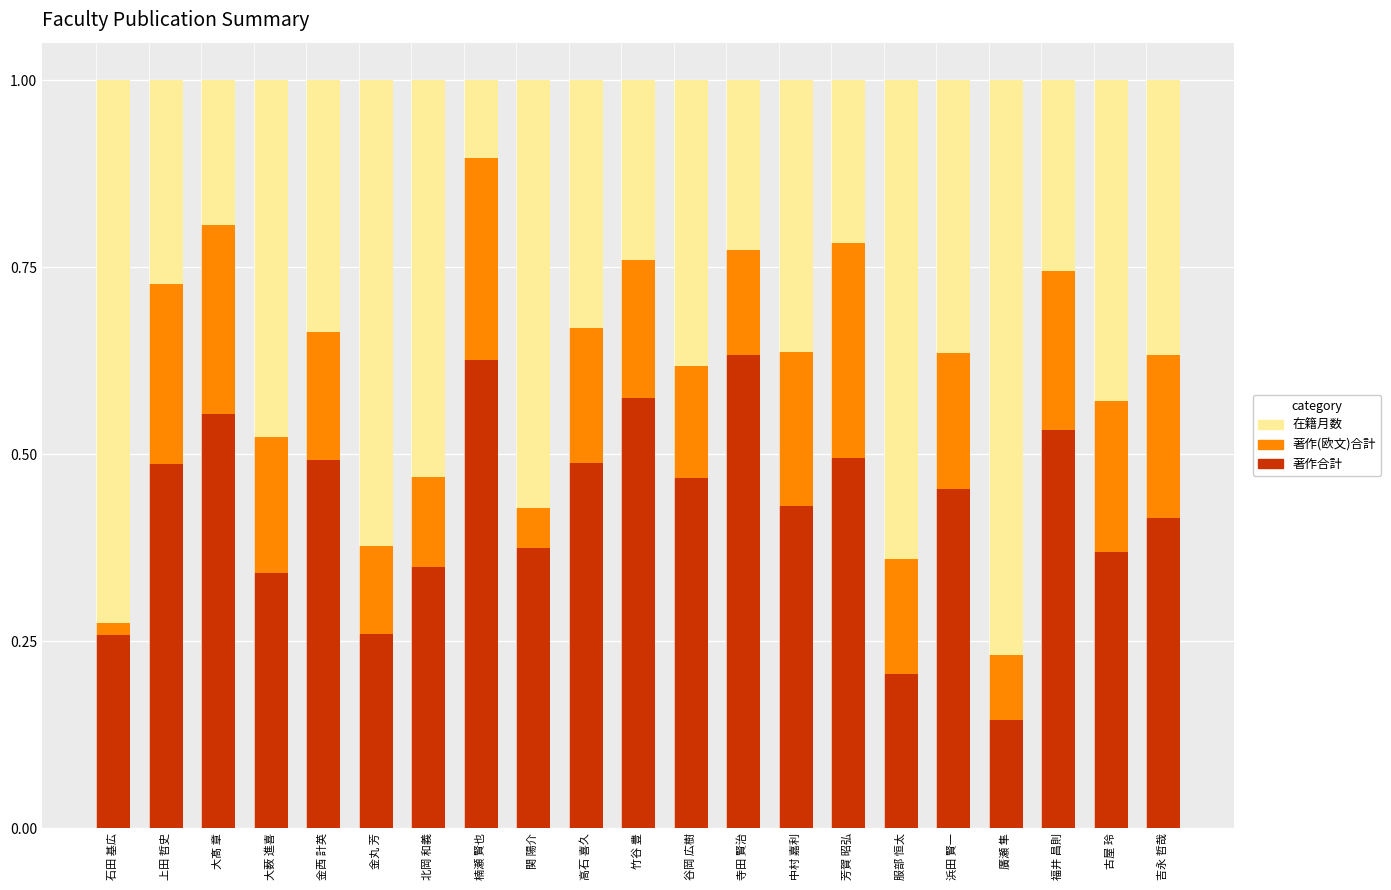

The 著作合計 series shows 0.8 at 竹谷 豊. True or false?

False